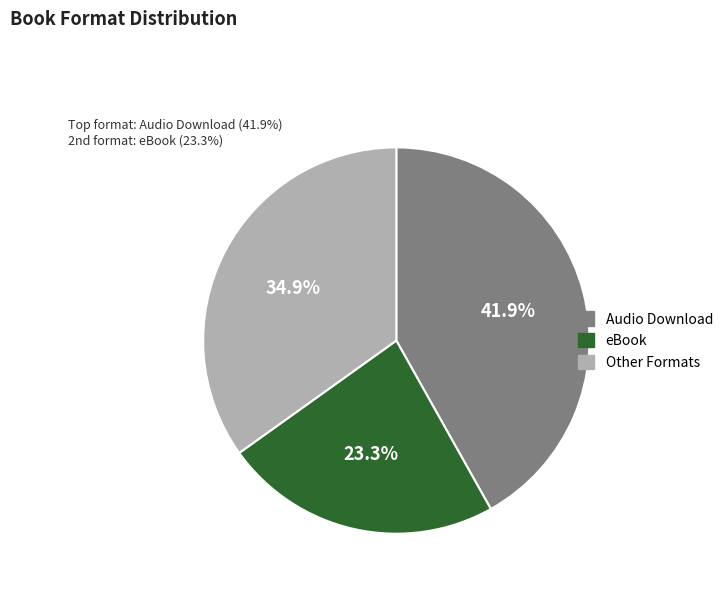

Does any single category account for the majority?

No